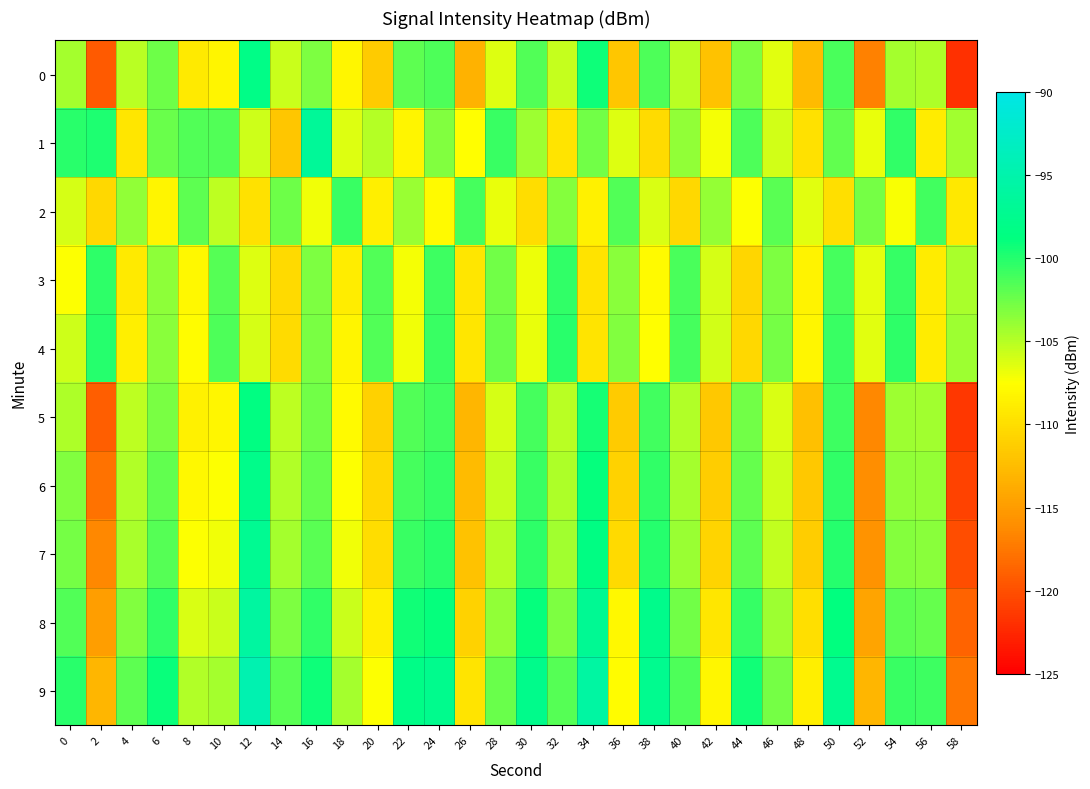

Reading right to left, what are all the values shown in this chart?

0: 58=-121.9	56=-104.7	54=-104.5	52=-116.9	50=-101.3	48=-112.6	46=-106.5	44=-103.0	42=-112.1	40=-105.1	38=-101.4	36=-111.8	34=-99.2	32=-105.5	30=-101.5	28=-106.4	26=-113.3	24=-101.4	22=-101.9	20=-111.4	18=-108.1	16=-103.0	14=-105.7	12=-98.1	10=-108.3	8=-109.1	6=-102.6	4=-105.1	2=-119.3	0=-104.5
1: 58=-104.3	56=-108.9	54=-100.5	52=-106.8	50=-102.1	48=-109.7	46=-105.9	44=-101.4	42=-107.1	40=-103.8	38=-110.2	36=-106.3	34=-102.7	32=-109.5	30=-104.1	28=-100.8	26=-107.6	24=-103.2	22=-108.3	20=-105.0	18=-106.3	16=-96.6	14=-111.8	12=-105.8	10=-101.5	8=-101.6	6=-102.4	4=-109.4	2=-99.8	0=-100.2
2: 58=-109.2	56=-101.0	54=-107.3	52=-102.8	50=-109.9	48=-106.5	46=-101.8	44=-107.4	42=-103.9	40=-110.5	38=-106.2	36=-101.6	34=-108.5	32=-103.3	30=-110.0	28=-106.7	26=-101.2	24=-107.9	22=-104.0	20=-108.6	18=-100.7	16=-107.0	14=-102.5	12=-109.8	10=-105.3	8=-101.9	6=-108.2	4=-103.7	2=-110.4	0=-106.1
3: 58=-104.5	56=-109.0	54=-100.6	52=-106.6	50=-101.1	48=-108.4	46=-103.1	44=-110.6	42=-106.0	40=-101.3	38=-107.8	36=-103.4	34=-109.6	32=-100.4	30=-106.9	28=-102.6	26=-109.4	24=-100.9	22=-107.2	20=-101.5	18=-108.8	16=-103.0	14=-110.3	12=-106.4	10=-101.7	8=-108.0	6=-103.6	4=-109.1	2=-100.3	0=-107.5
4: 58=-104.2	56=-108.9	54=-100.3	52=-106.5	50=-100.8	48=-108.1	46=-102.8	44=-110.4	42=-105.9	40=-101.1	38=-107.6	36=-103.2	34=-109.5	32=-100.2	30=-106.8	28=-102.4	26=-109.3	24=-100.7	22=-107.0	20=-101.6	18=-108.3	16=-102.9	14=-110.1	12=-106.1	10=-101.4	8=-107.7	6=-103.5	4=-108.7	2=-100.1	0=-105.8
5: 58=-121.5	56=-104.3	54=-104.1	52=-116.5	50=-100.9	48=-112.2	46=-106.2	44=-102.7	42=-111.7	40=-104.8	38=-101.0	36=-111.4	34=-99.5	32=-105.1	30=-101.2	28=-106.0	26=-113.0	24=-101.0	22=-101.5	20=-111.0	18=-107.8	16=-102.6	14=-105.2	12=-98.5	10=-108.1	8=-108.5	6=-102.9	4=-105.3	2=-119.0	0=-104.7
6: 58=-120.8	56=-103.9	54=-103.7	52=-116.1	50=-100.5	48=-111.7	46=-105.8	44=-102.3	42=-111.2	40=-104.4	38=-100.5	36=-110.8	34=-98.9	32=-104.7	30=-100.8	28=-105.5	26=-112.6	24=-100.6	22=-101.1	20=-110.5	18=-107.4	16=-102.2	14=-104.8	12=-97.8	10=-107.5	8=-108.0	6=-102.1	4=-104.9	2=-117.8	0=-103.2
7: 58=-120.1	56=-103.5	54=-103.3	52=-115.7	50=-100.1	48=-111.2	46=-105.4	44=-101.9	42=-110.7	40=-104.0	38=-100.0	36=-110.3	34=-98.4	32=-104.3	30=-100.3	28=-105.0	26=-112.1	24=-100.2	22=-100.7	20=-110.0	18=-107.0	16=-101.8	14=-104.4	12=-97.2	10=-107.0	8=-107.5	6=-101.7	4=-104.5	2=-116.5	0=-102.8
8: 58=-118.8	56=-102.2	54=-102.0	52=-114.4	50=-98.8	48=-109.9	46=-104.1	44=-100.6	42=-109.4	40=-102.7	38=-97.7	36=-108.0	34=-97.1	32=-103.0	30=-99.0	28=-103.7	26=-110.8	24=-98.9	22=-99.4	20=-108.7	18=-105.7	16=-100.5	14=-103.1	12=-95.9	10=-105.7	8=-106.2	6=-100.4	4=-103.2	2=-114.8	0=-101.5
9: 58=-117.5	56=-100.9	54=-100.7	52=-113.1	50=-97.5	48=-108.6	46=-102.8	44=-99.3	42=-108.1	40=-101.4	38=-97.4	36=-107.7	34=-95.8	32=-101.7	30=-97.7	28=-102.4	26=-109.5	24=-97.6	22=-98.1	20=-107.4	18=-104.4	16=-99.2	14=-101.8	12=-94.6	10=-104.4	8=-104.9	6=-99.1	4=-101.9	2=-113.1	0=-100.2